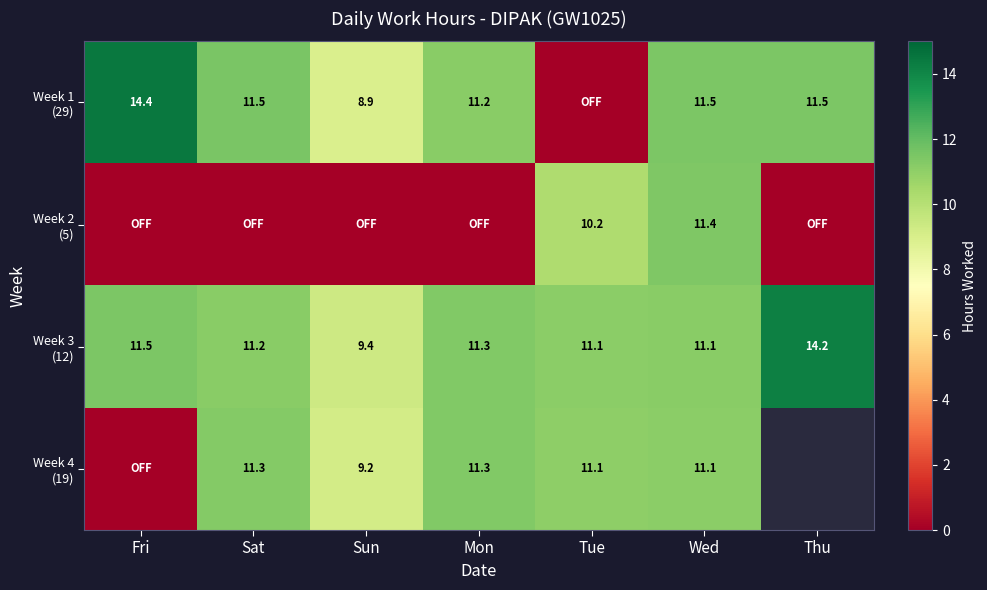

The value of Week 3 (12) at Sun is 9.4. True or false?

True